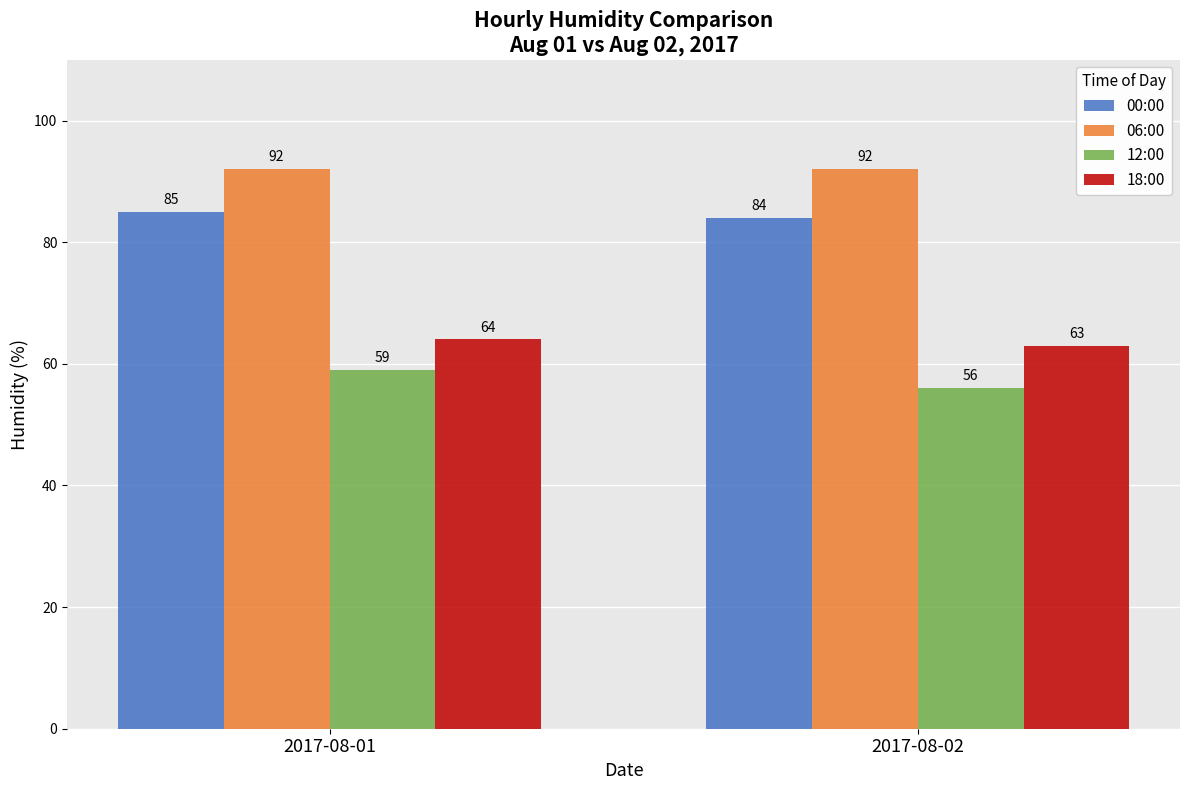

Reading right to left, list all the values displayed in this chart.

00:00: 2017-08-02=84	2017-08-01=85
06:00: 2017-08-02=92	2017-08-01=92
12:00: 2017-08-02=56	2017-08-01=59
18:00: 2017-08-02=63	2017-08-01=64